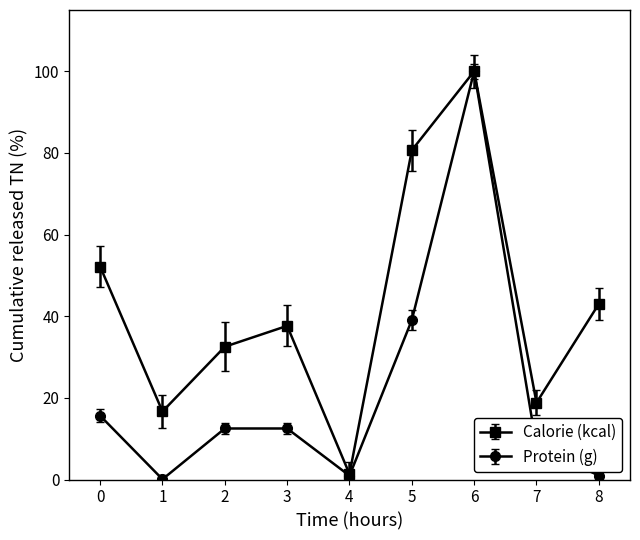

Rank the series at 1 from highest to lowest value.

Calorie (kcal), Protein (g)